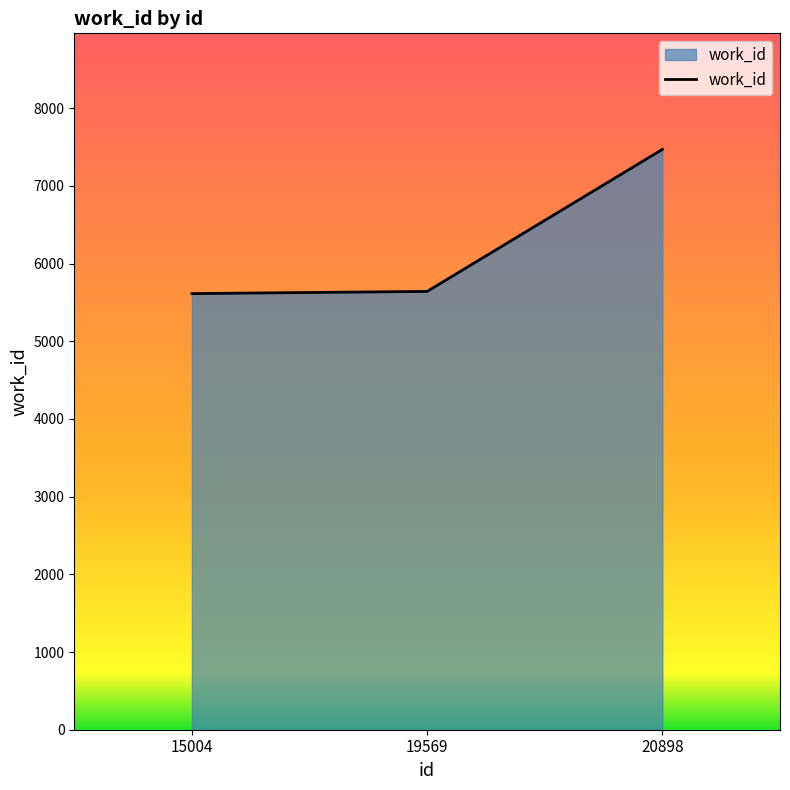

Count the number of data series in this chart.

1